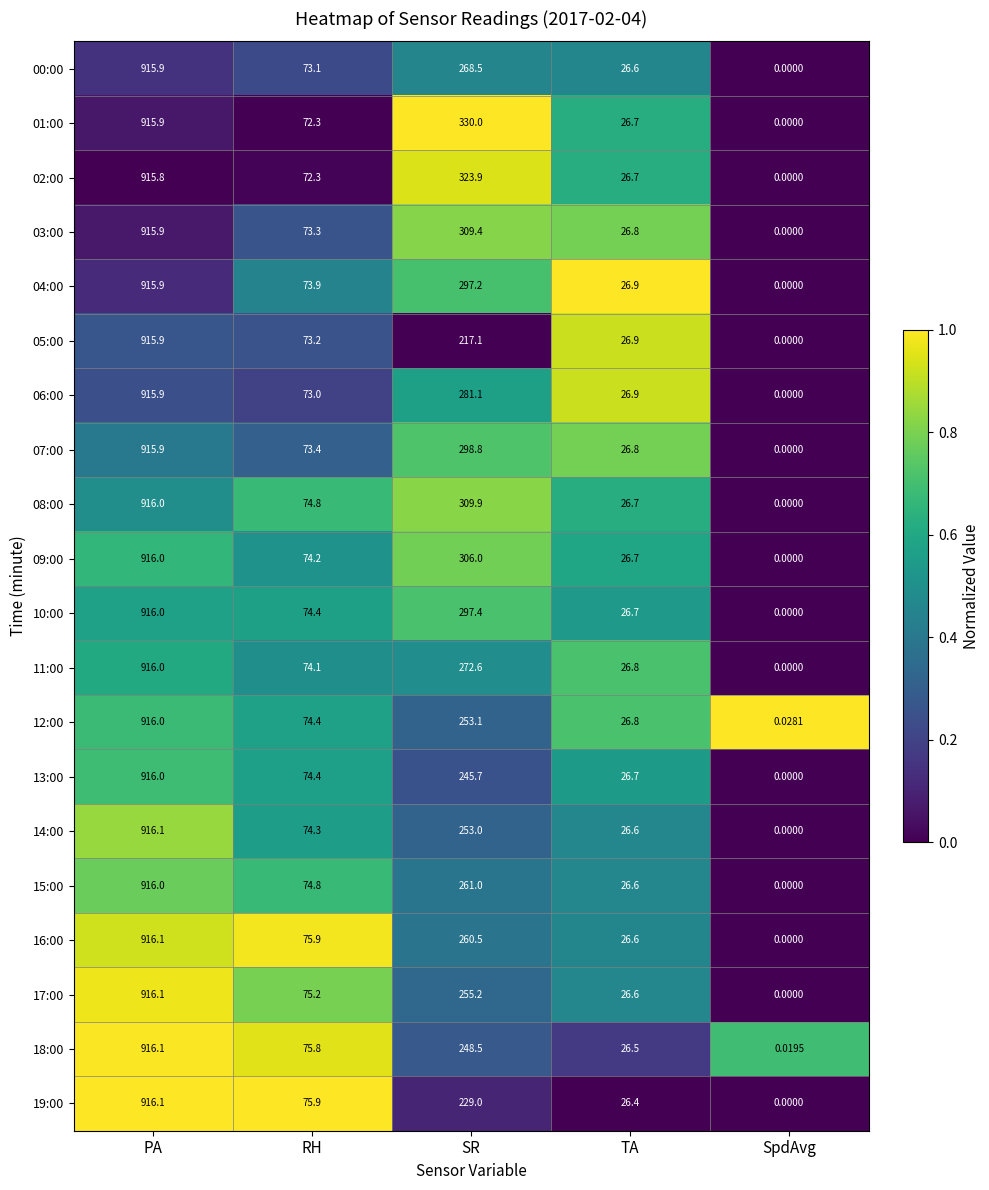

At which label does 19:00 first exceed 75?

PA